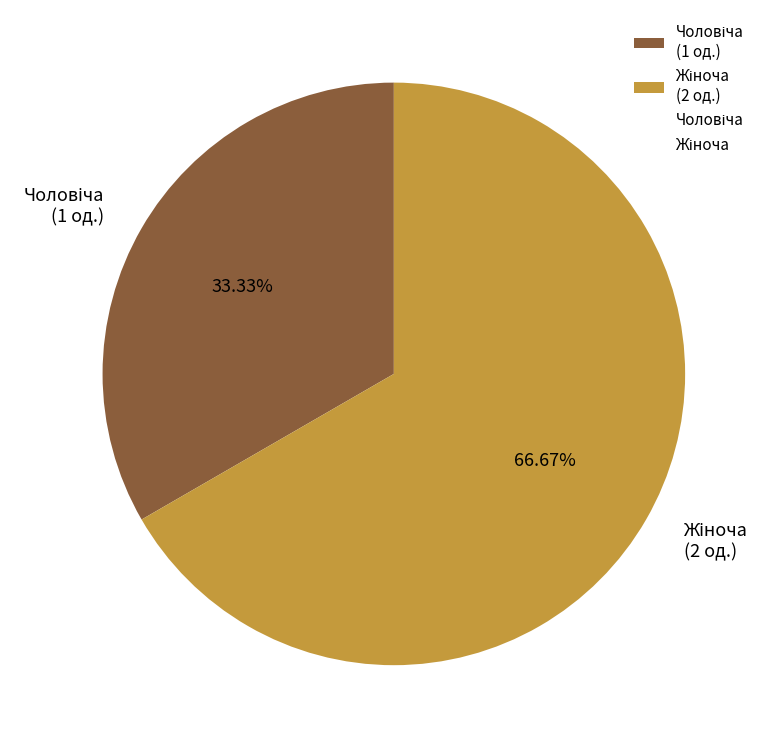

Is there any slice that represents more than half of the pie?

Yes